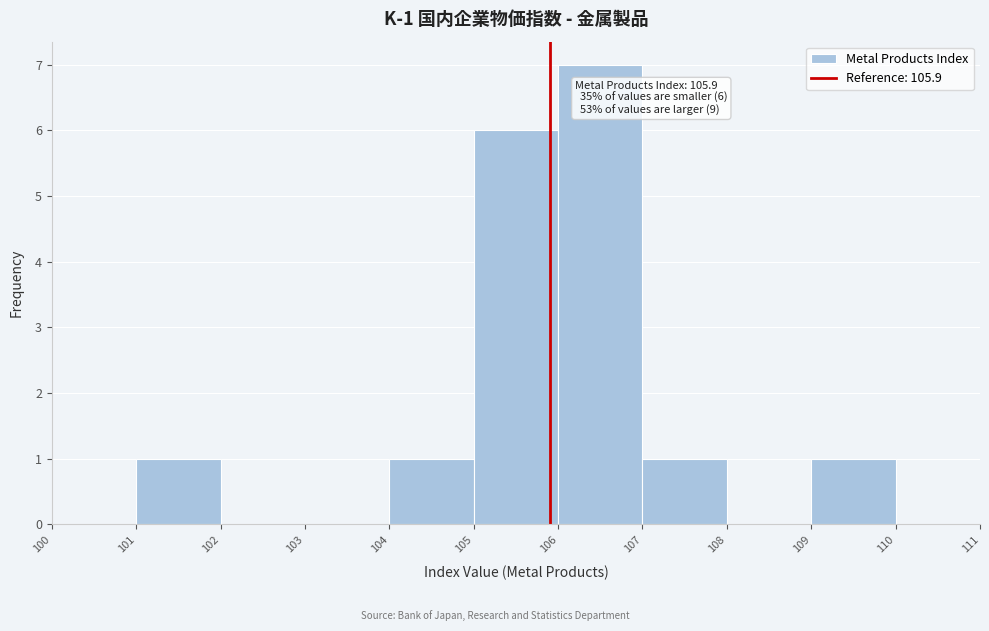

Over which range of the x-axis is the bar tallest?

106 to 107